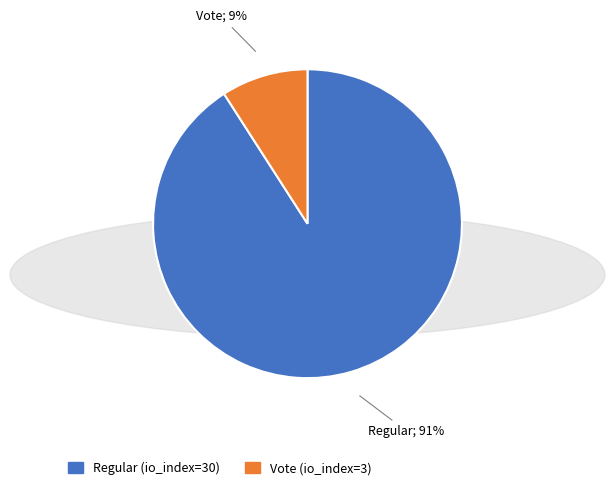

To the nearest percent, what is the average slice percentage?

50%